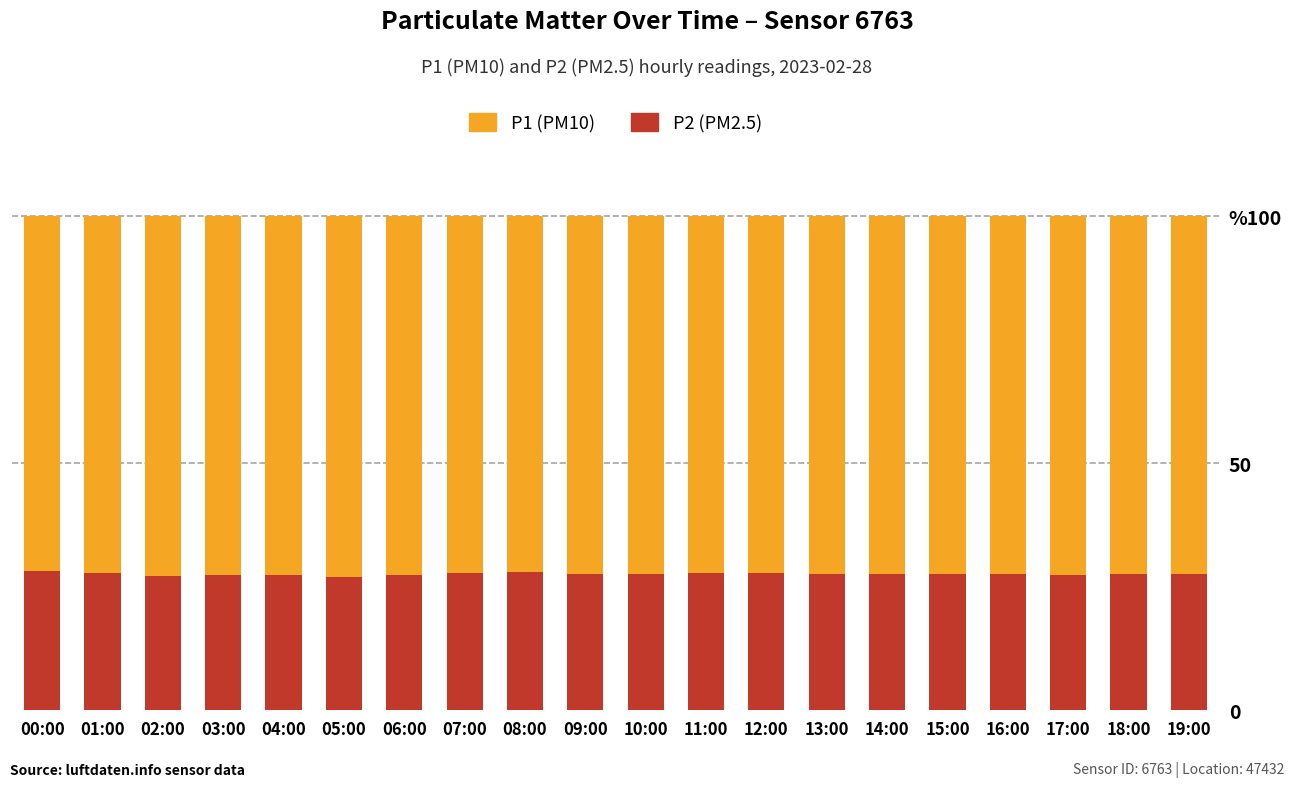

What position from the right is 04:00?

16